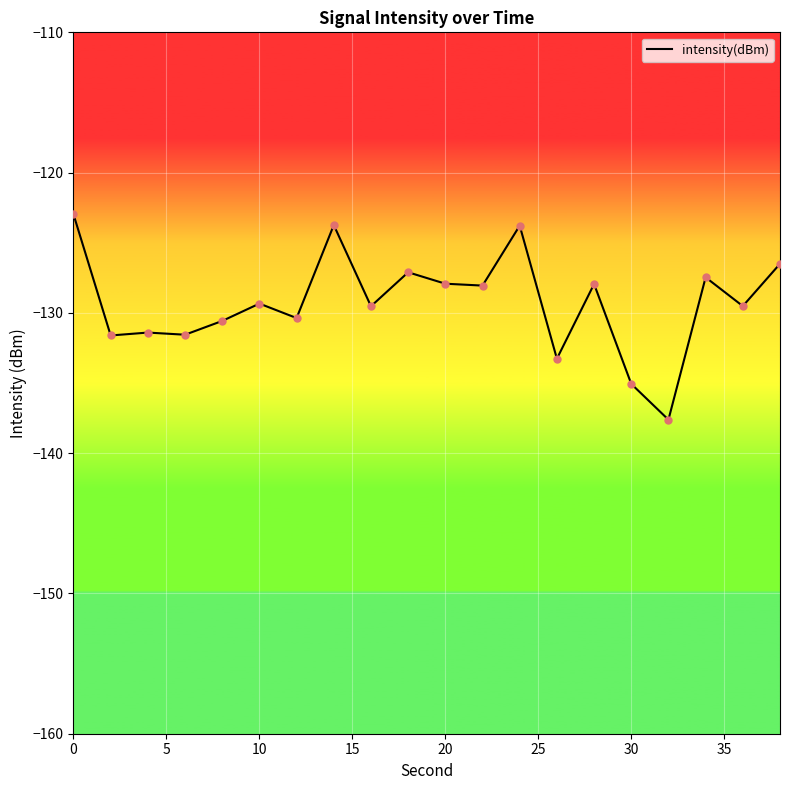

What is the maximum value shown in the chart?

-123.0